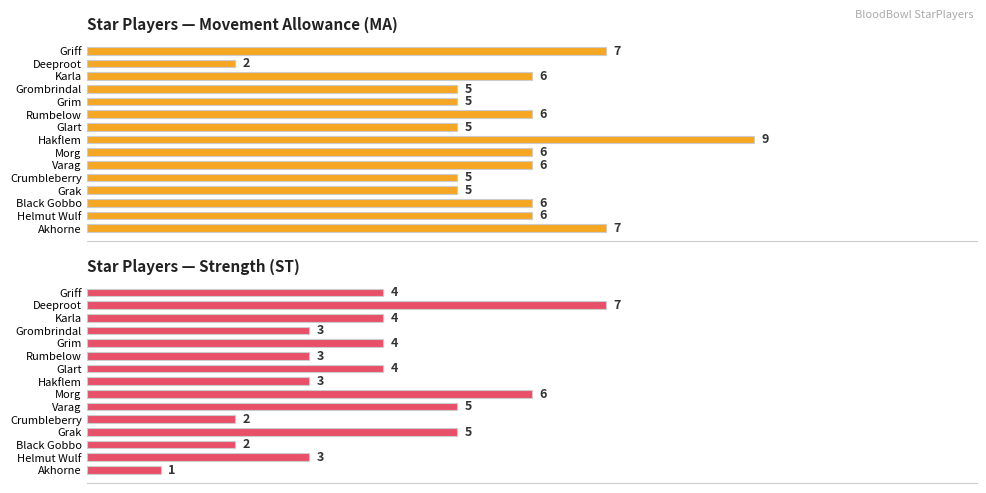

Which series changed the most between Varag and Griff?

MA (Movement Allowance)